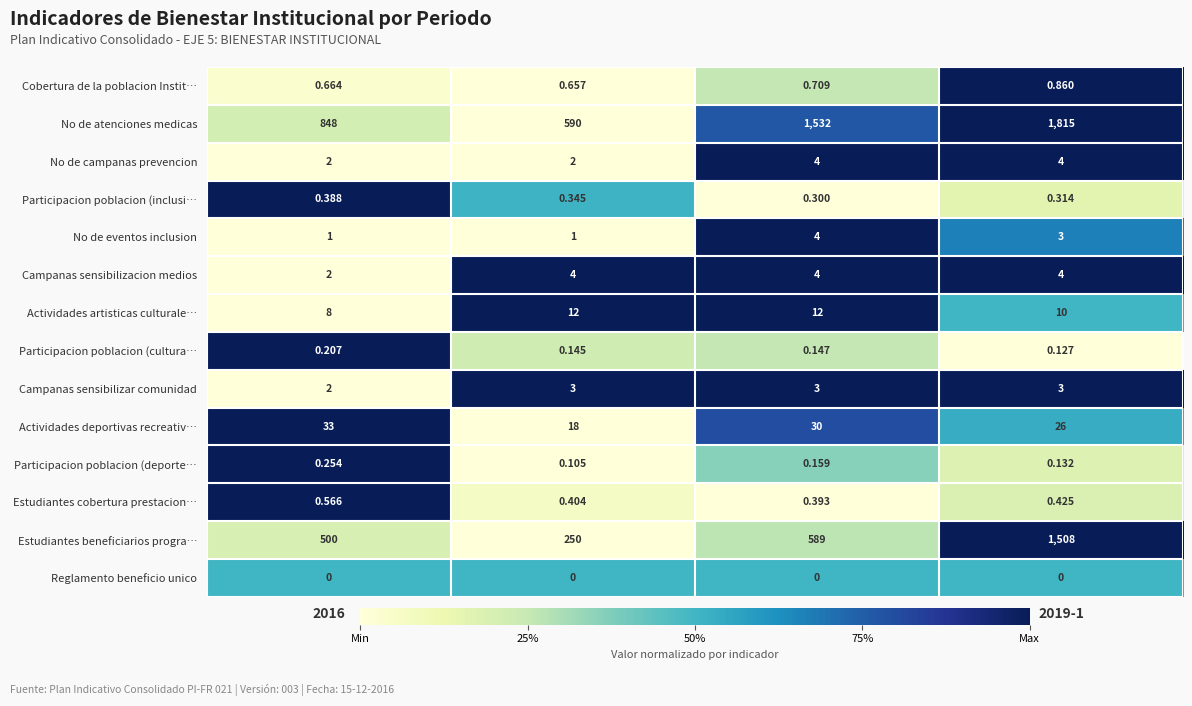

Is the value of Actividades deportivas recreativ… at 2018-1 greater than the value of No de eventos inclusion at 2017-1?

Yes